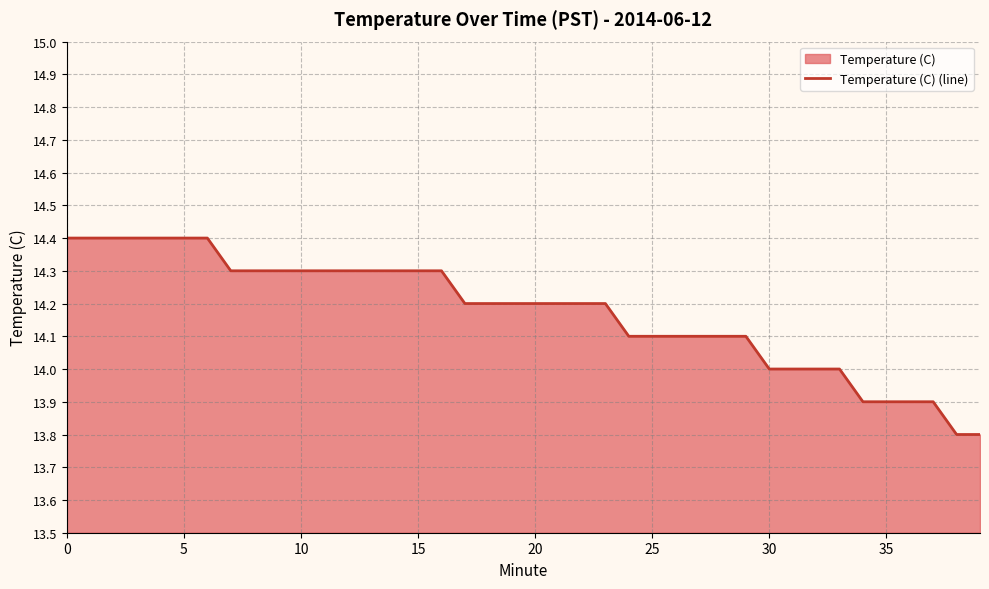

What is the difference between the maximum and minimum values?

0.6